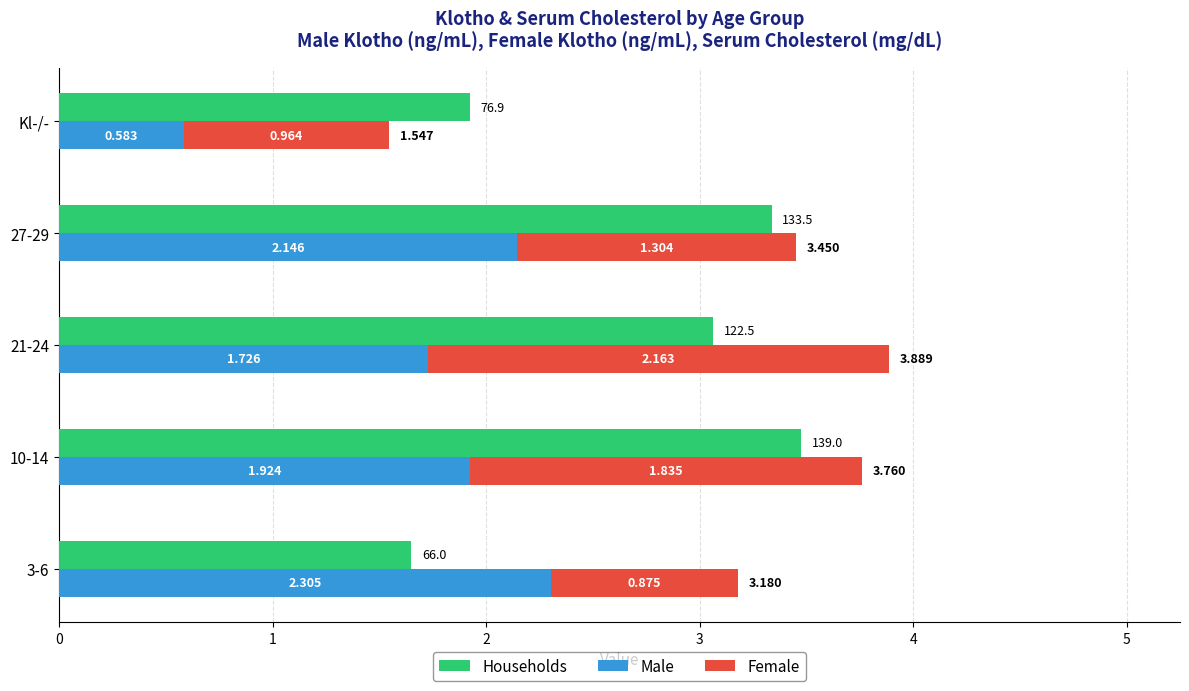

How many series are shown in this chart?

3